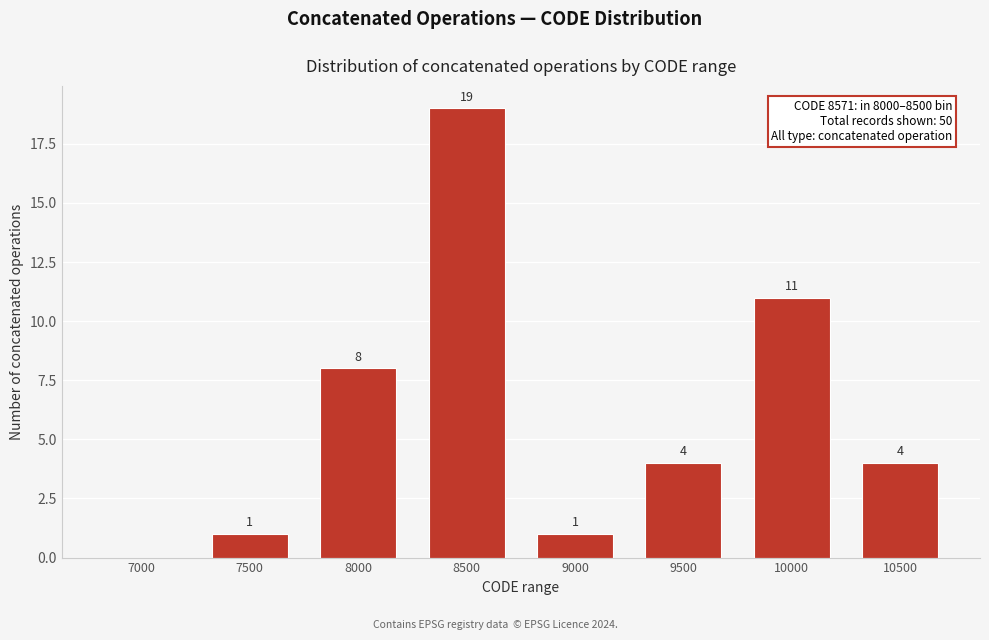

Reading right to left, what are all the values shown in this chart?

10500=4	10000=11	9500=4	9000=1	8500=19	8000=8	7500=1	7000=0